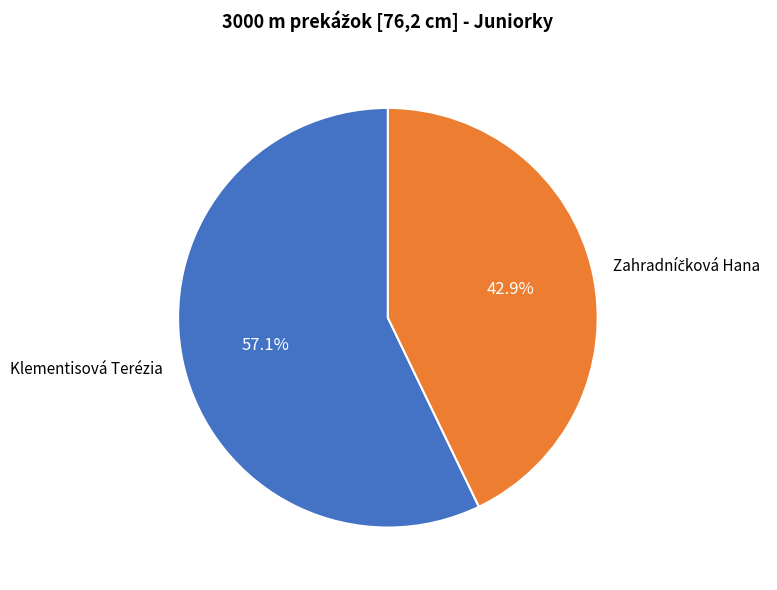

Which slice is the largest?

Klementisová Terézia